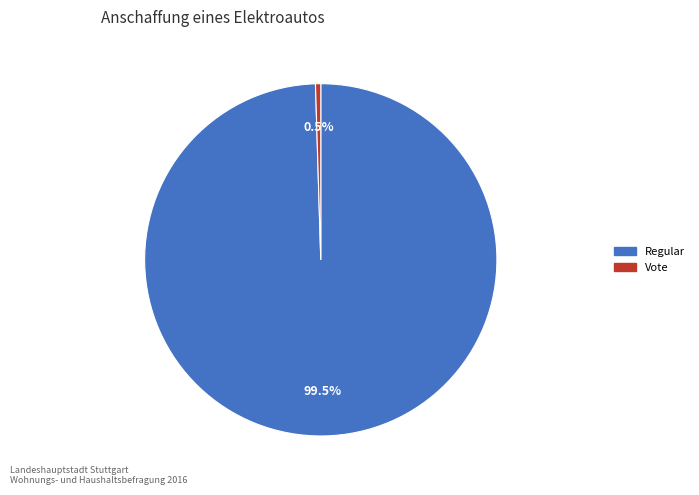

How many segments does this pie chart have?

2